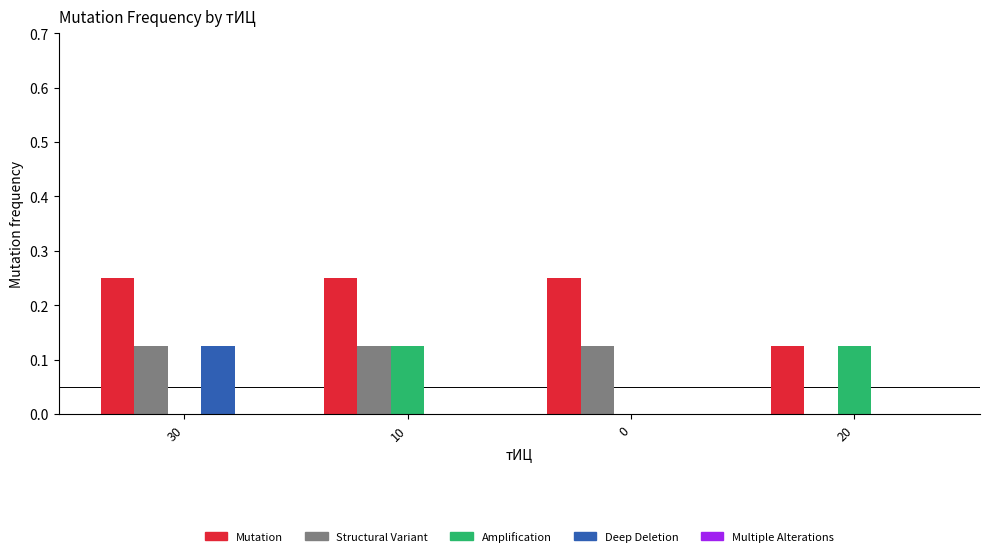

Are the bars horizontal?

No